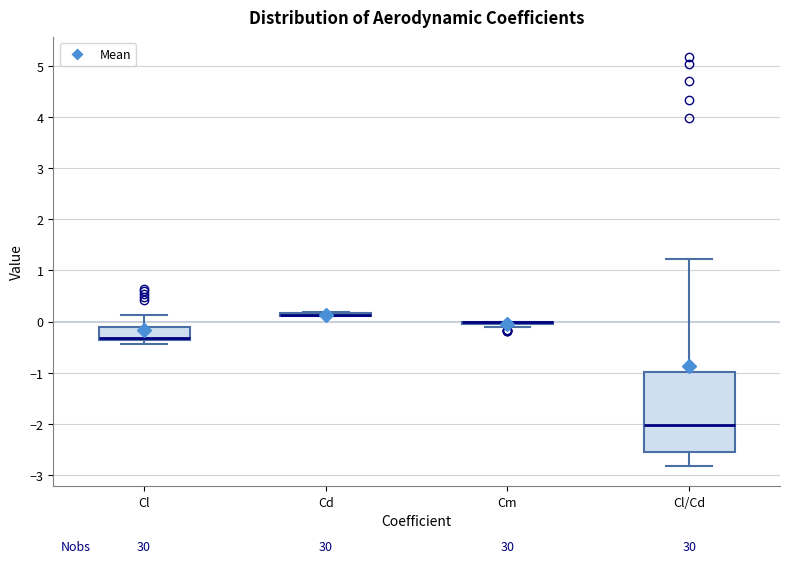

Reading left to right, read every box against the y-axis: the position of its median line, the range the box covers, and the ends of its whiskers. The values are not printed on the chart, so give them approximately, as read against the axis.

Cl: median -0.3 (drawn on the box's lower edge), box -0.4 to -0.1, whiskers -0.4 (just below the box's lower edge) to 0.1
Cd: box collapsed to a line at 0.1, whiskers 0.1 to 0.2
Cm: box collapsed to a line at 0.0, whiskers -0.1 to 0.0
Cl/Cd: median -2.0, box -2.6 to -1.0, whiskers -2.8 to 1.2